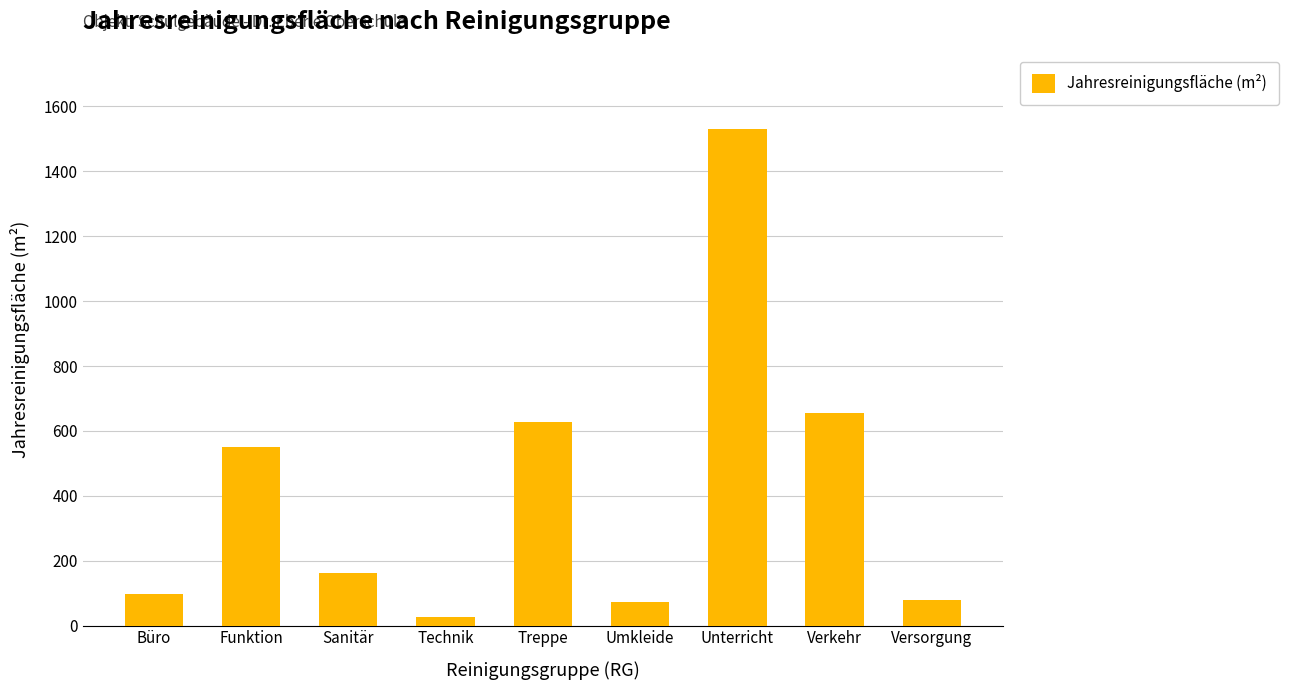

What is the value of the 3rd bar from the left?

161.7